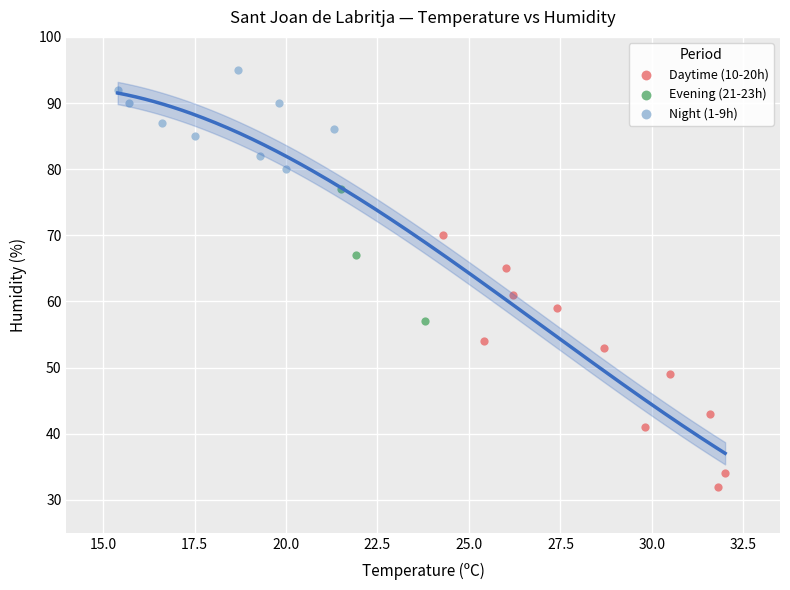

Which series reaches the minimum Y coordinate?

Daytime (10-20h)